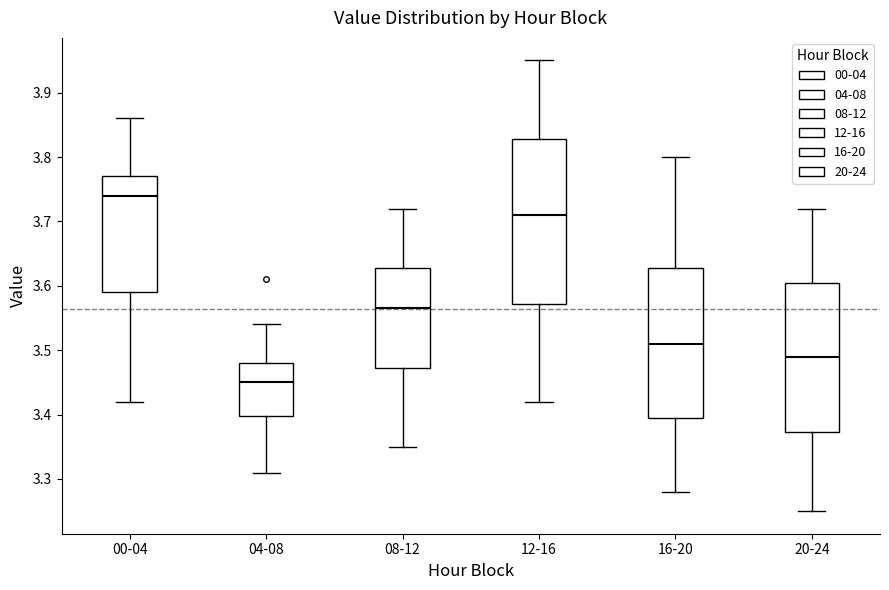

Which box's median line is the highest?

00-04